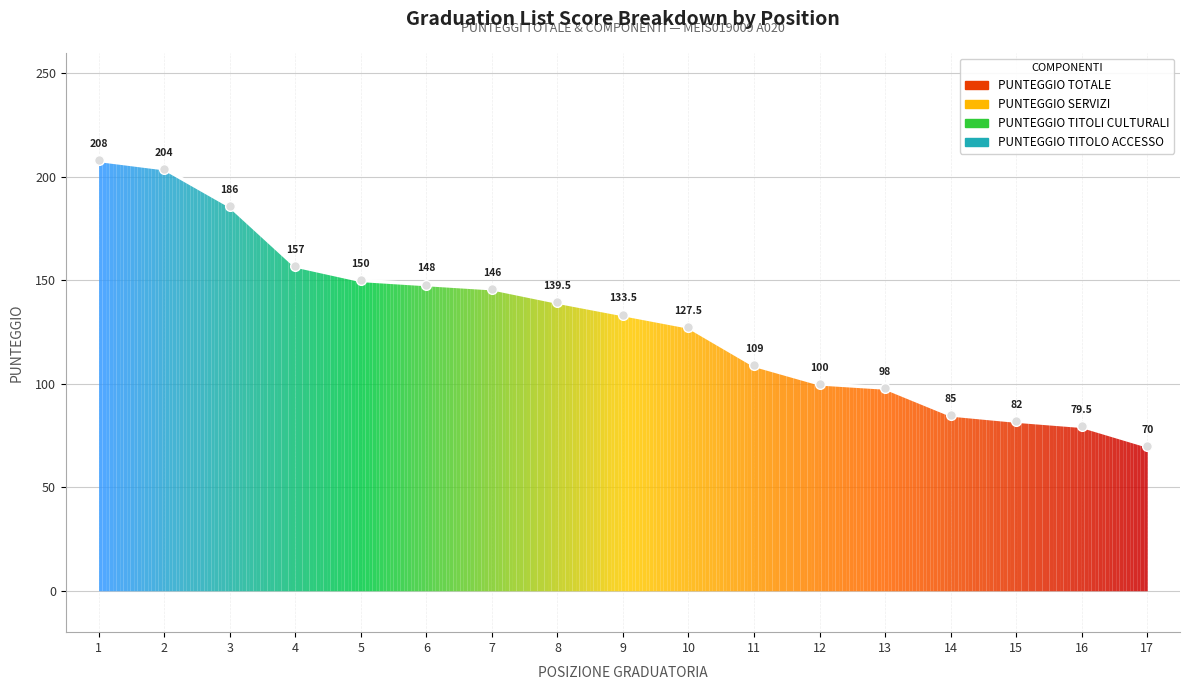

What is the minimum value shown in the chart?

70.0